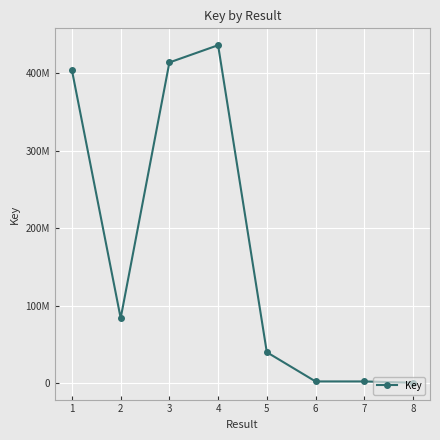

What is the value of the 2nd point from the left?

83699241